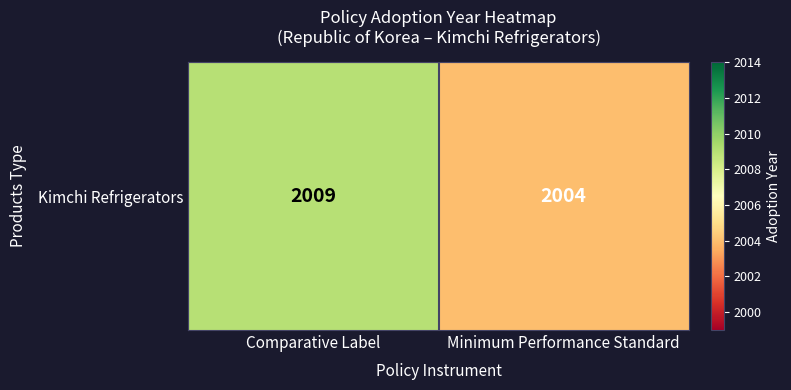

Which label corresponds to the largest value in the chart?

Comparative Label